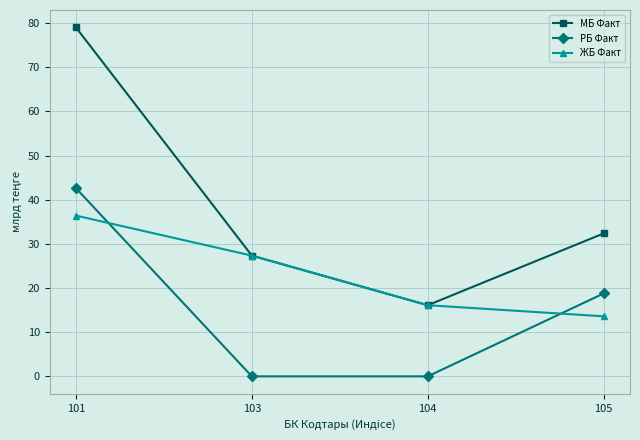

True or false: РБ Факт and ЖБ Факт cross at least once.

True